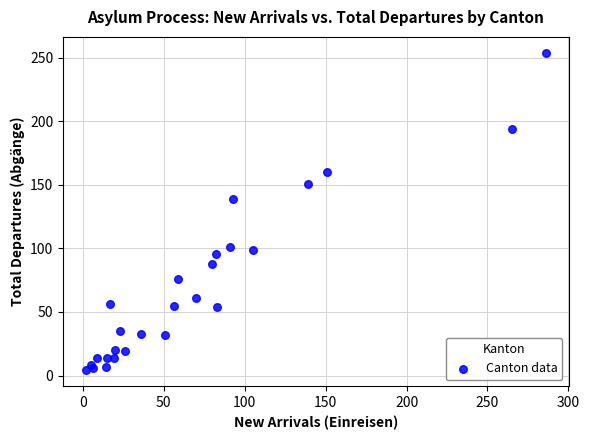

What Y value in the scatter plot is closest to 129?

139